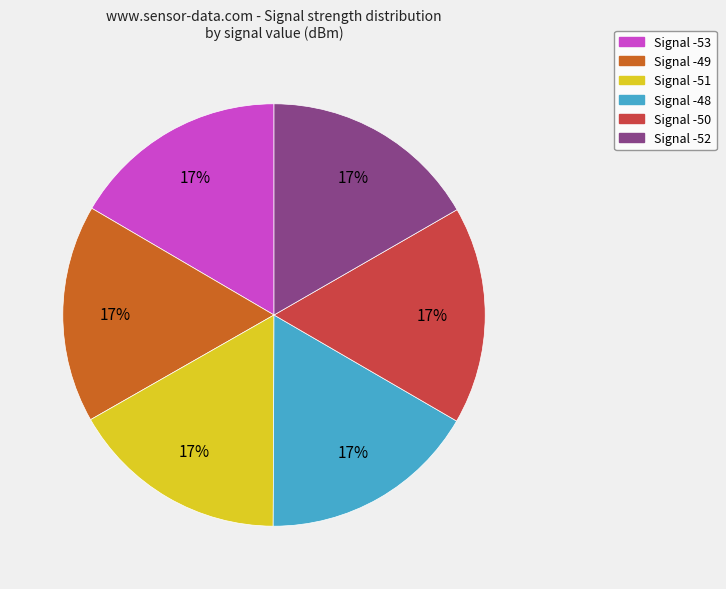

To the nearest percent, what is the average slice percentage?

17%